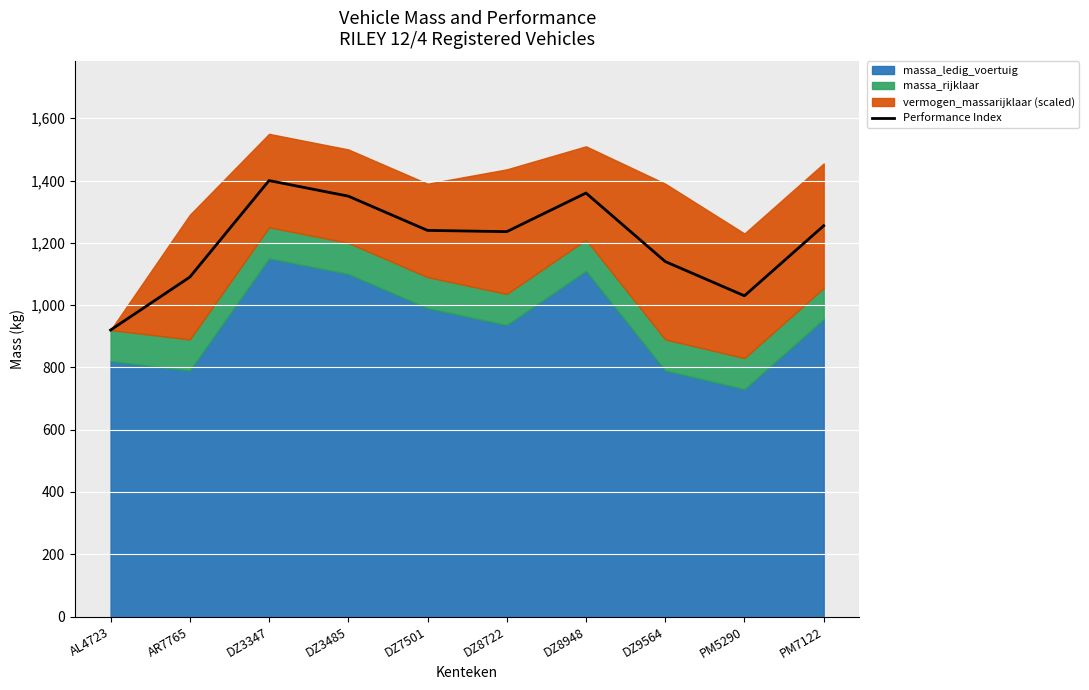

Where is the first local maximum?

DZ3347